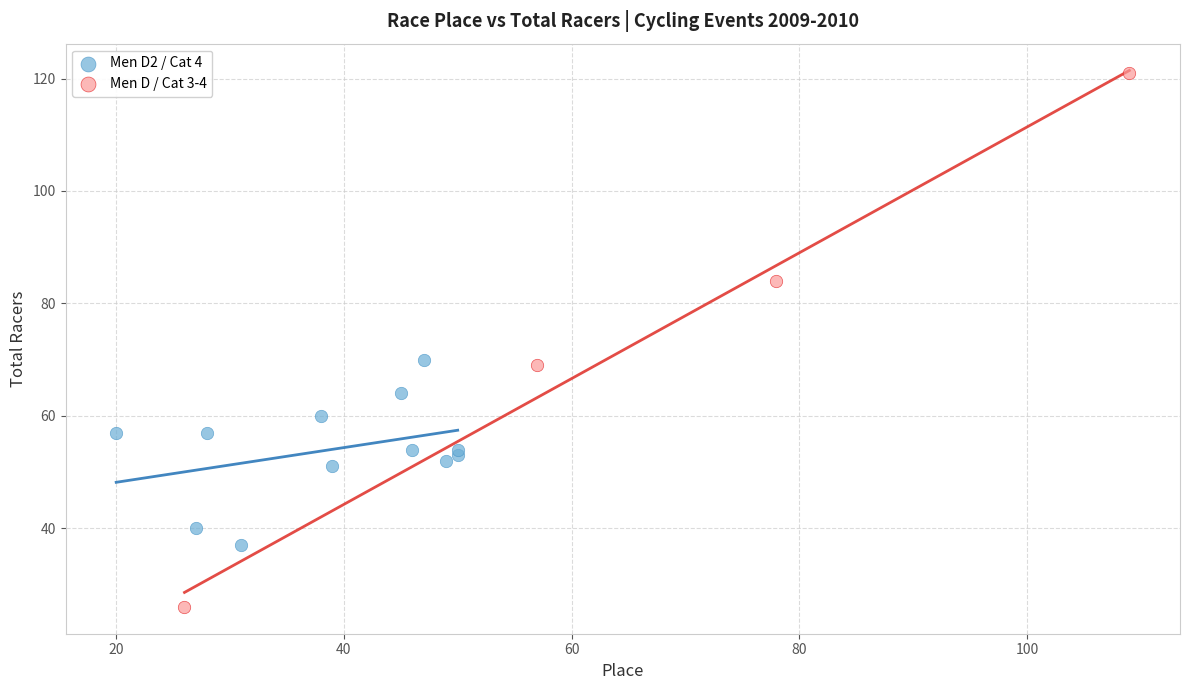

Which series reaches the maximum Y coordinate?

Men D / Cat 3-4